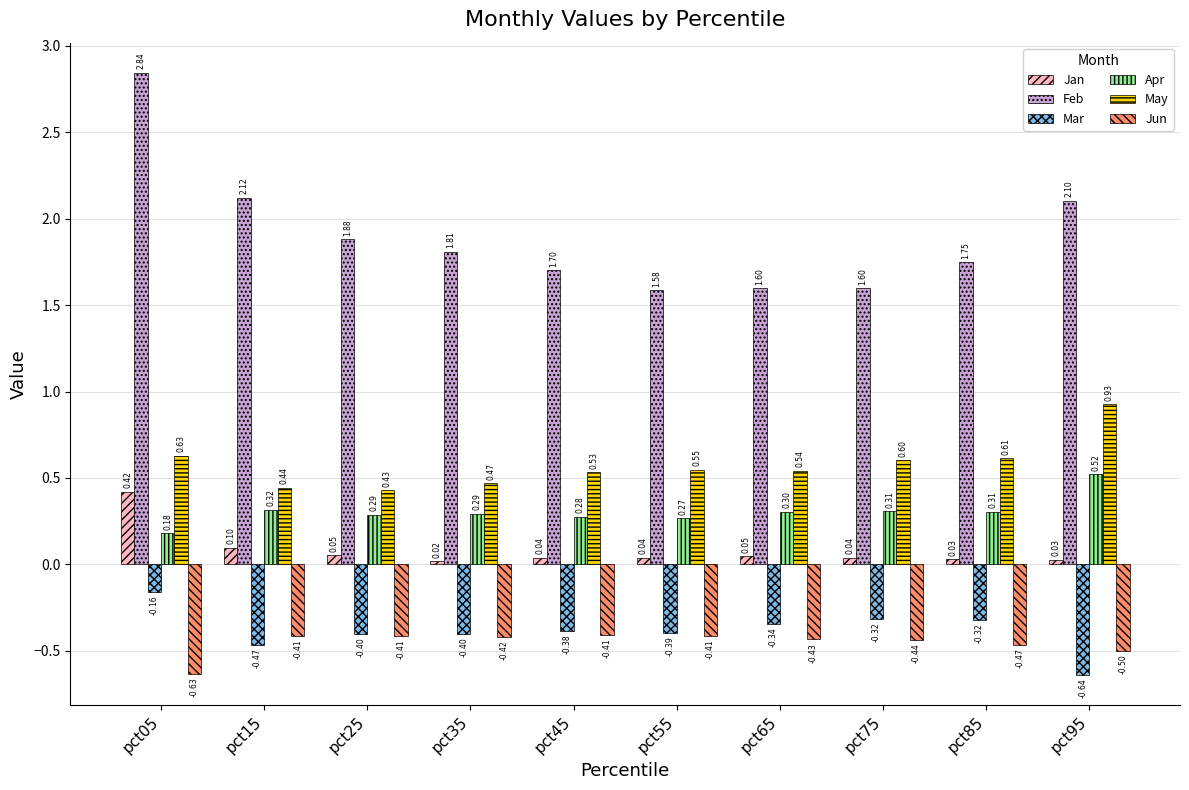

Which series changed the most between pct55 and pct85?

Feb